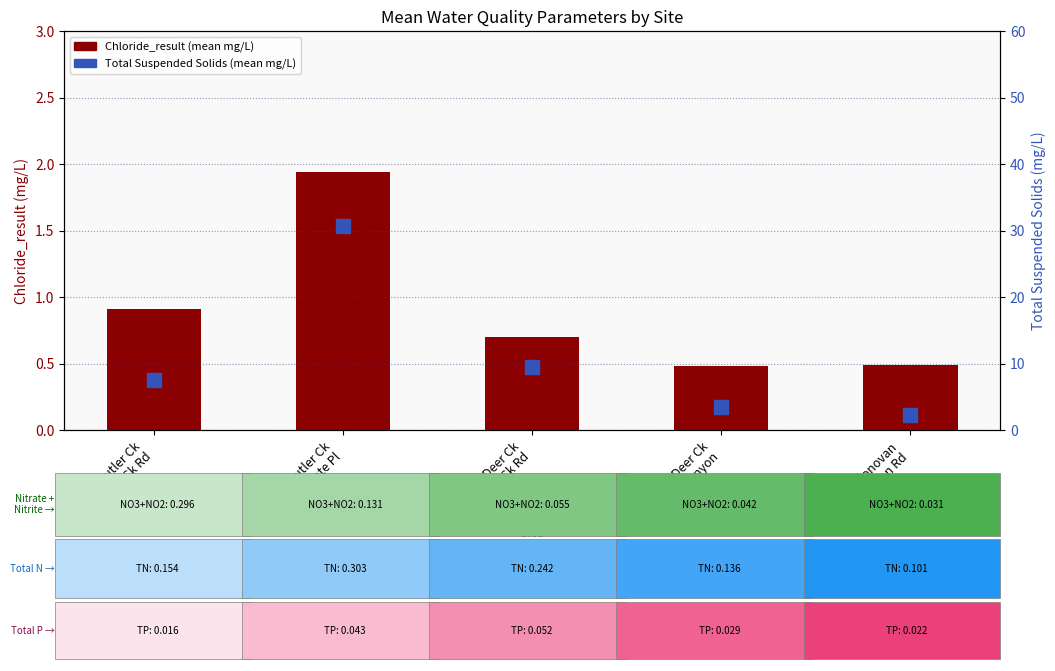

What is the value of the Chloride (mg/L) bar at the 2nd from the left?

1.9